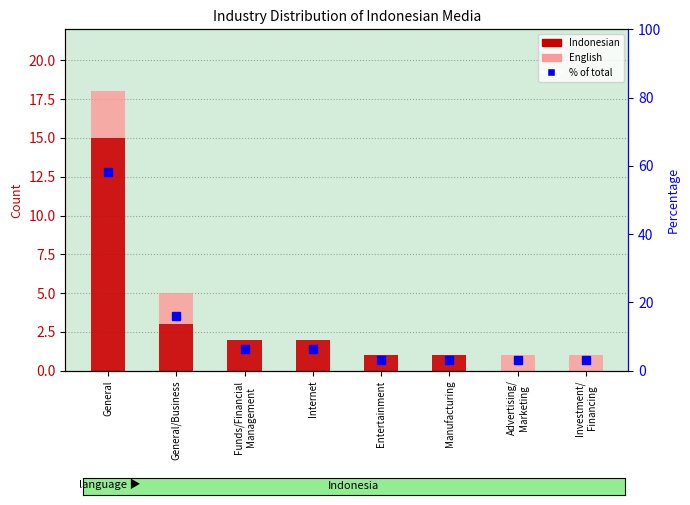

Are the bars horizontal?

No